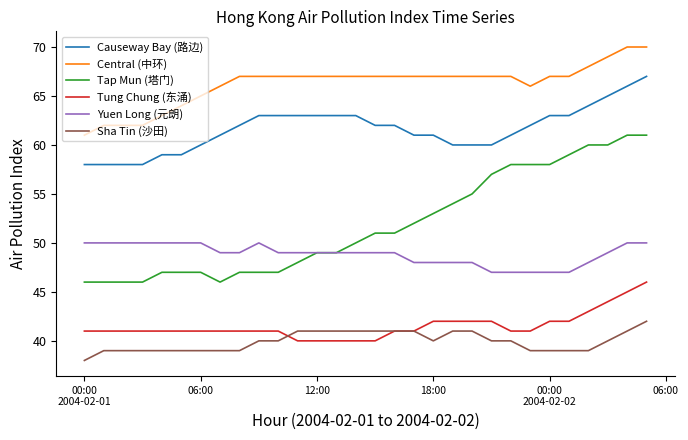

What are all the series names shown in the legend?

Causeway Bay (路边), Central (中环), Tap Mun (塔门), Tung Chung (东涌), Yuen Long (元朗), Sha Tin (沙田)